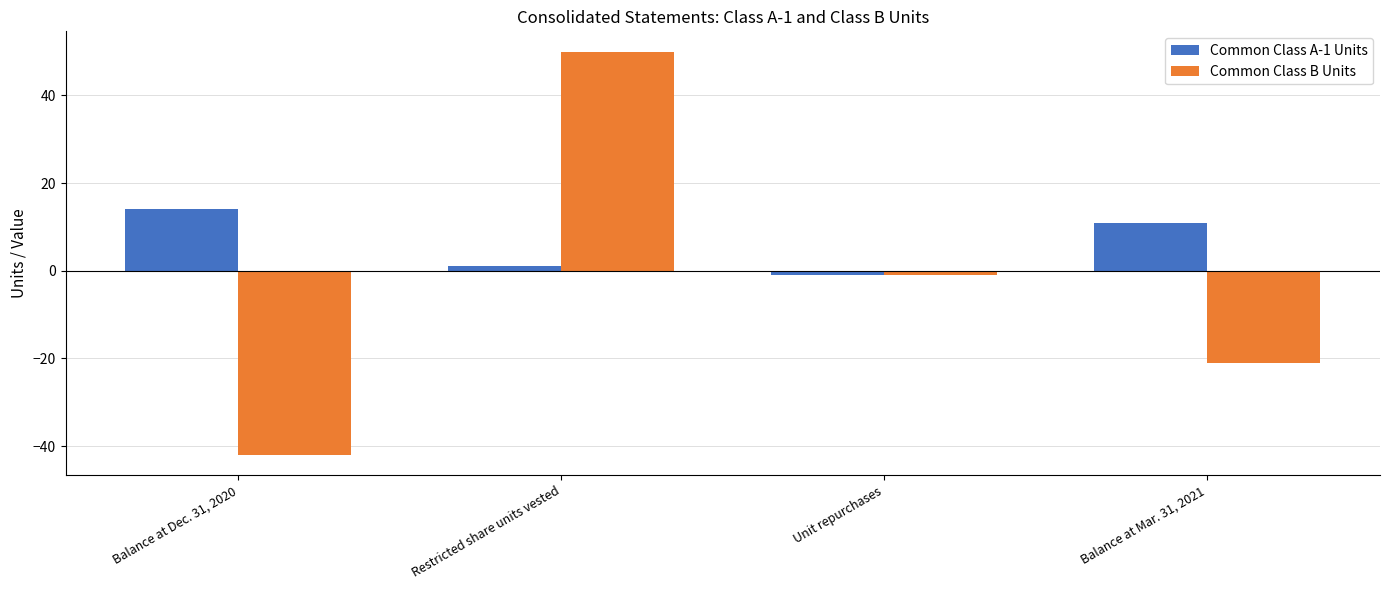

True or false: Common Class A-1 Units has a value of 24 at Balance at Dec. 31, 2020.

False